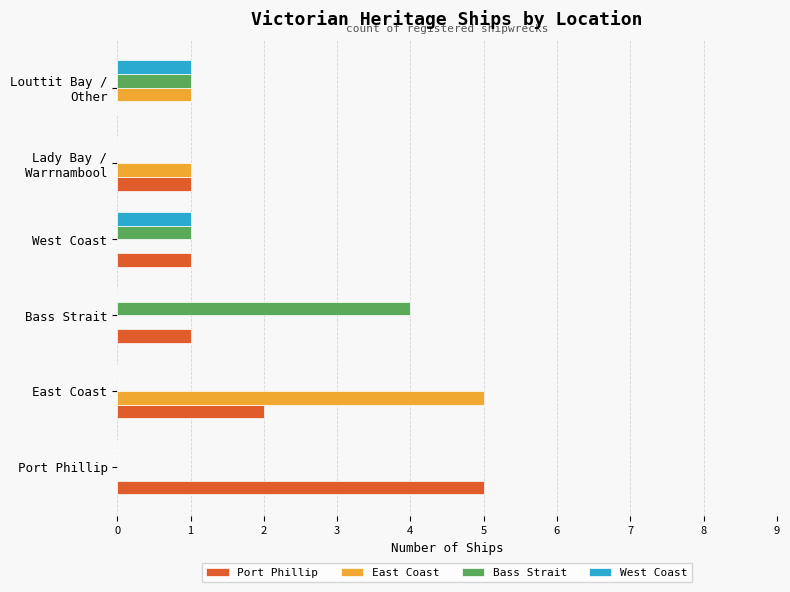

What is the total value across all series at West Coast?

3